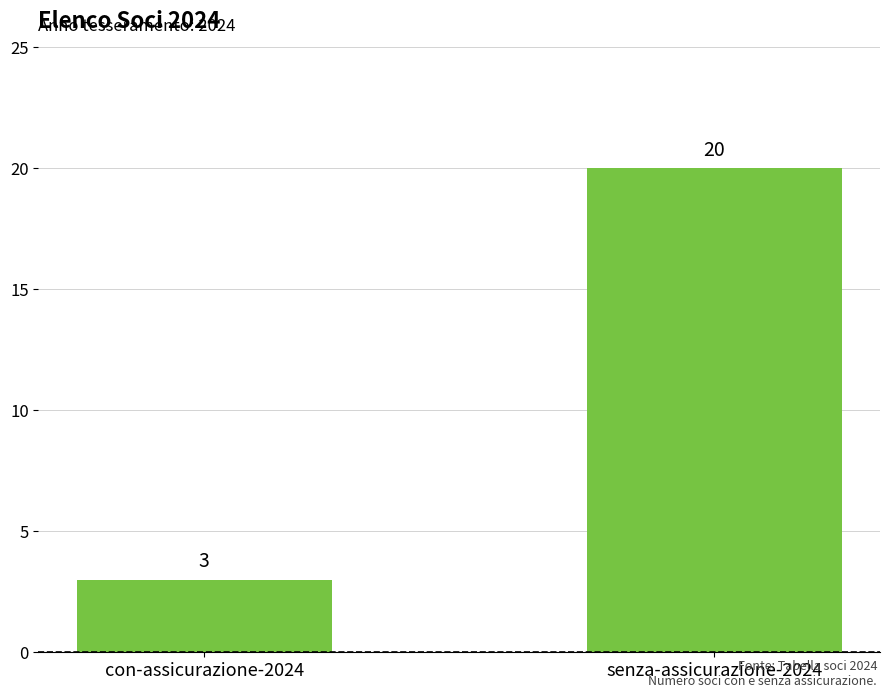

Approximately how many times larger is the value at senza-assicurazione-2024 compared to con-assicurazione-2024?

6.7